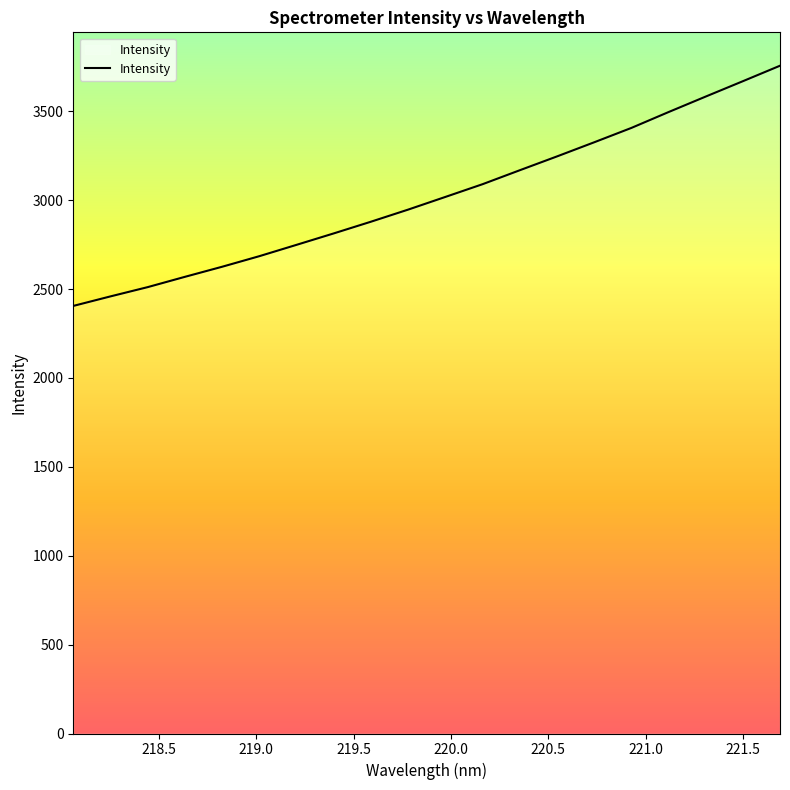

What is the difference between the maximum and minimum values?

1351.3